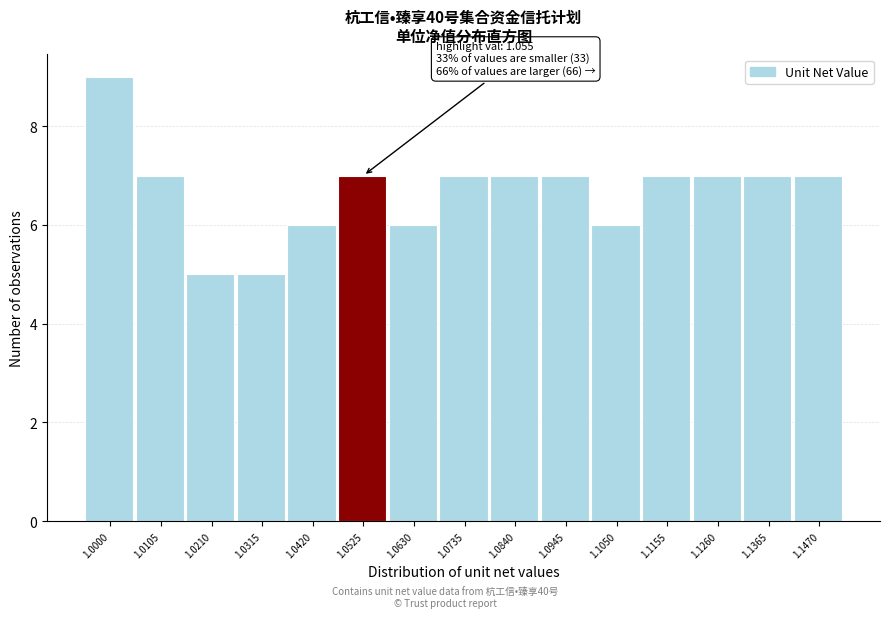

Reading left to right, transcribe all the data shown in this chart.

1.0000=9	1.0105=7	1.0210=5	1.0315=5	1.0420=6	1.0525=7	1.0630=6	1.0735=7	1.0840=7	1.0945=7	1.1050=6	1.1155=7	1.1260=7	1.1365=7	1.1470=7